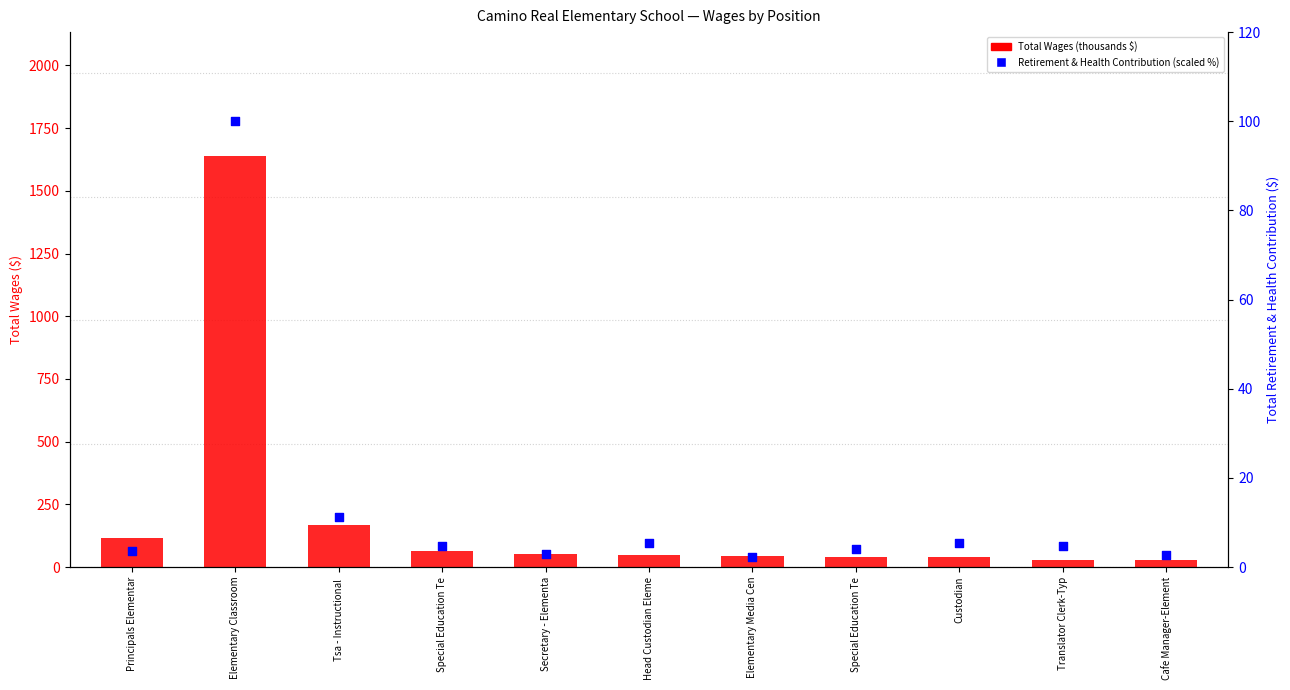

Which series has the largest Y range (max minus min)?

Total Wages (thousands)